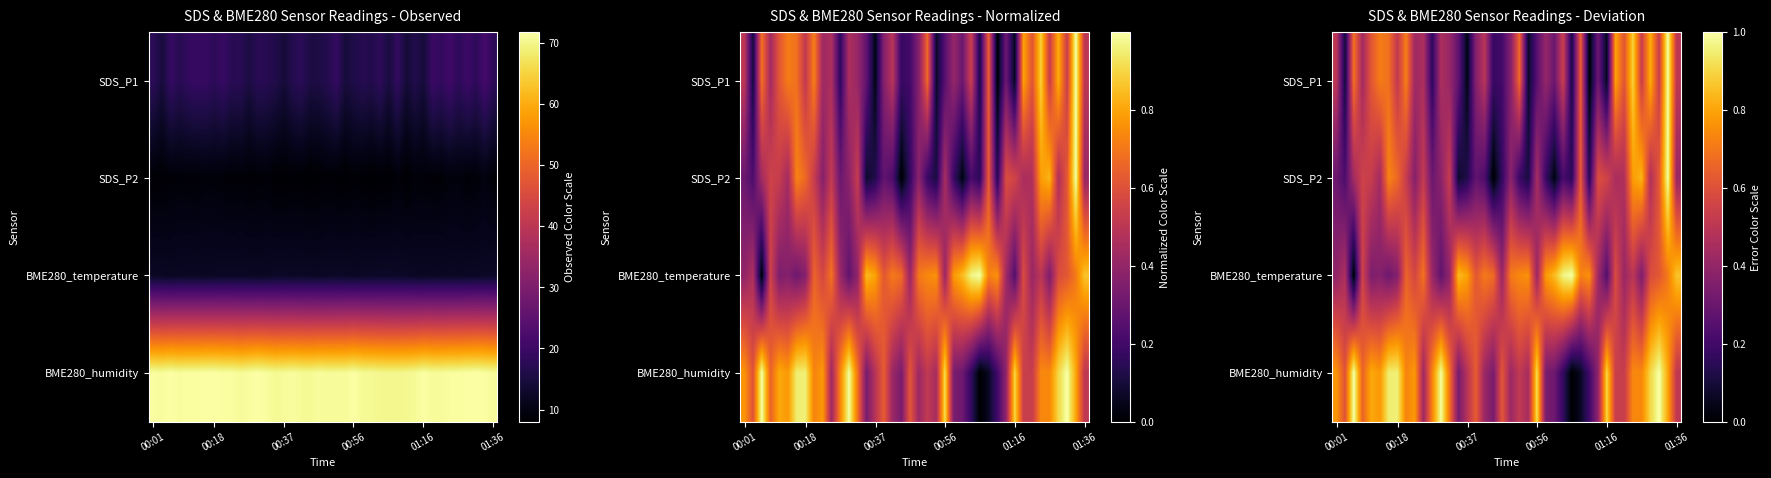

Rank the series by their average value, from highest to lowest.

BME280_humidity, BME280_temperature, SDS_P1, SDS_P2